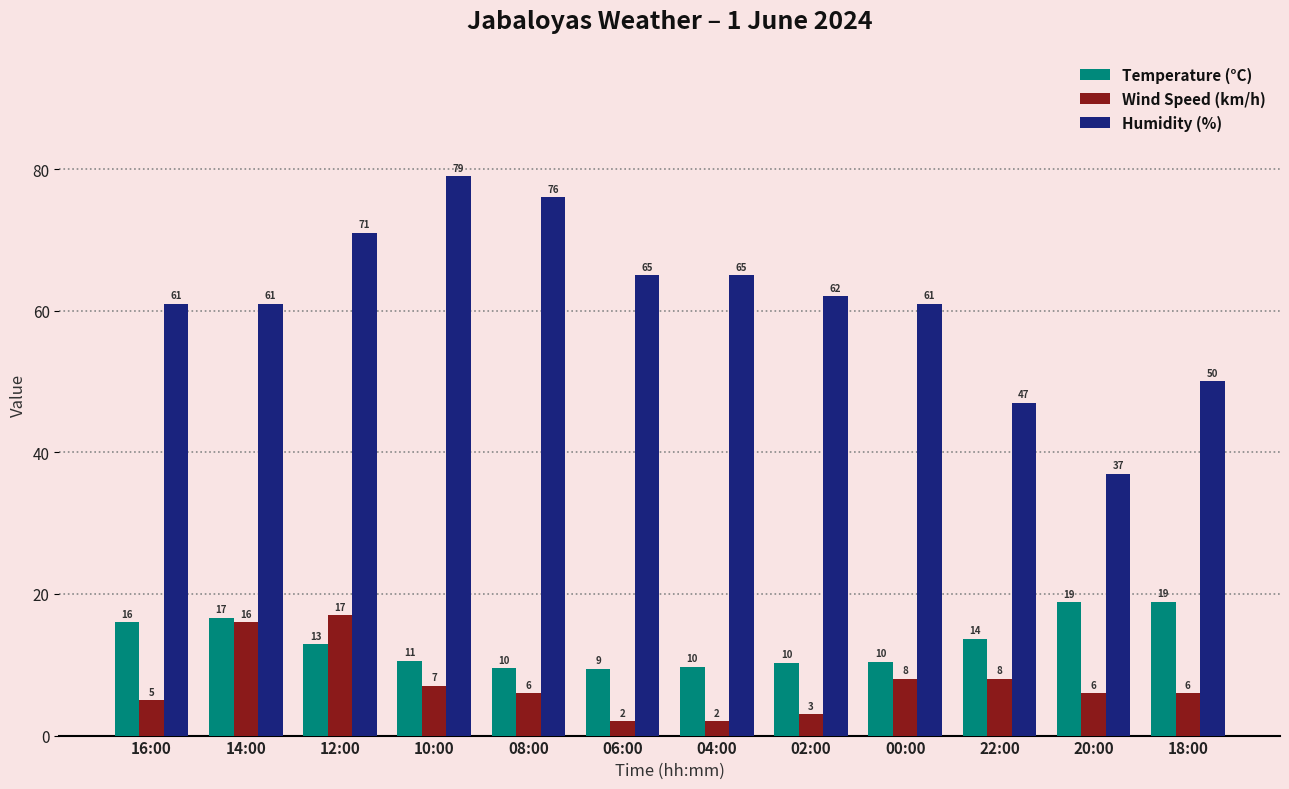

What are all the series names shown in the legend?

Temperature (°C), Wind Speed (km/h), Humidity (%)